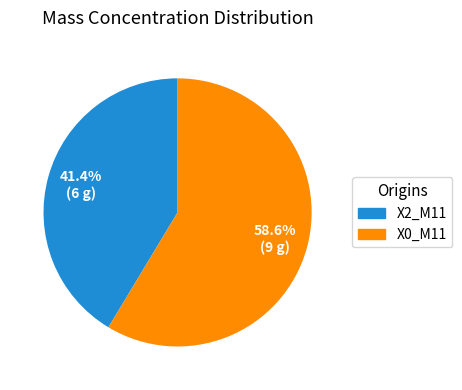

Does any single category account for the majority?

Yes